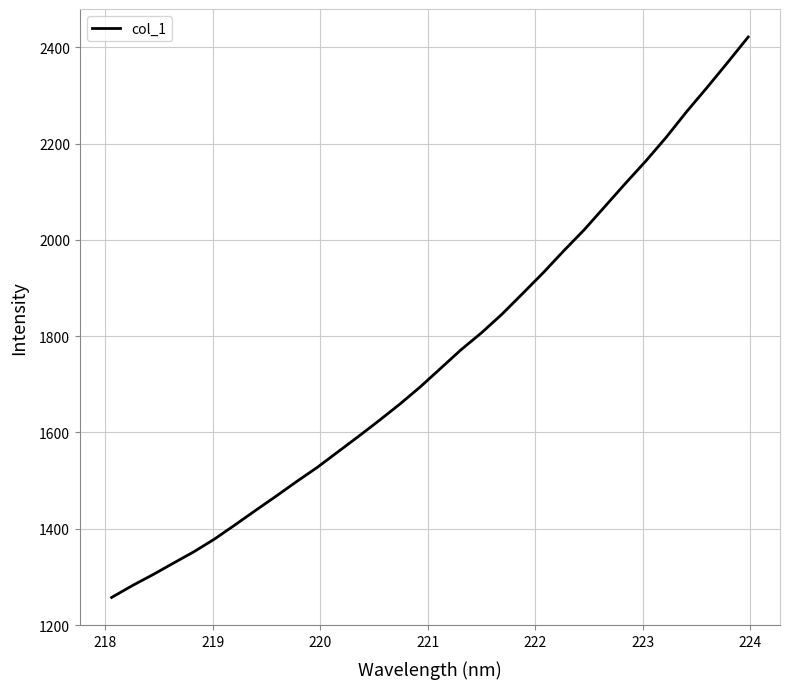

What is the greatest value displayed?

2421.4